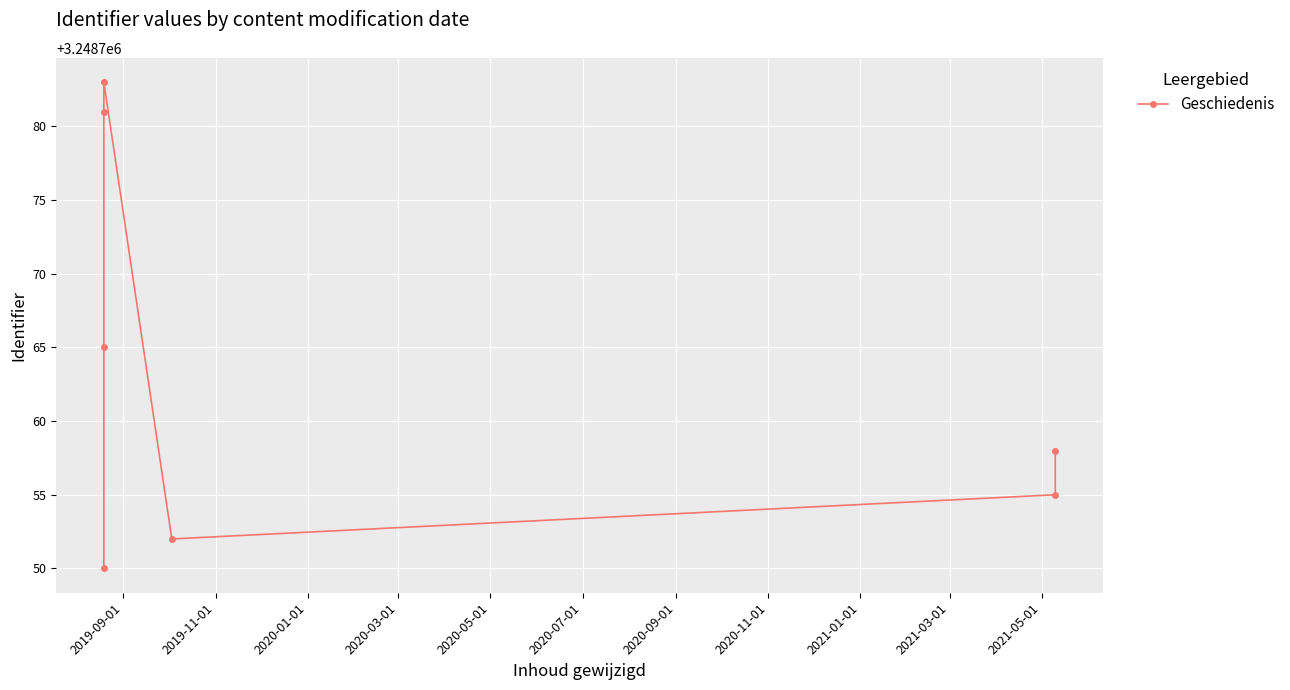

Does the chart display data point markers on the line(s)?

Yes